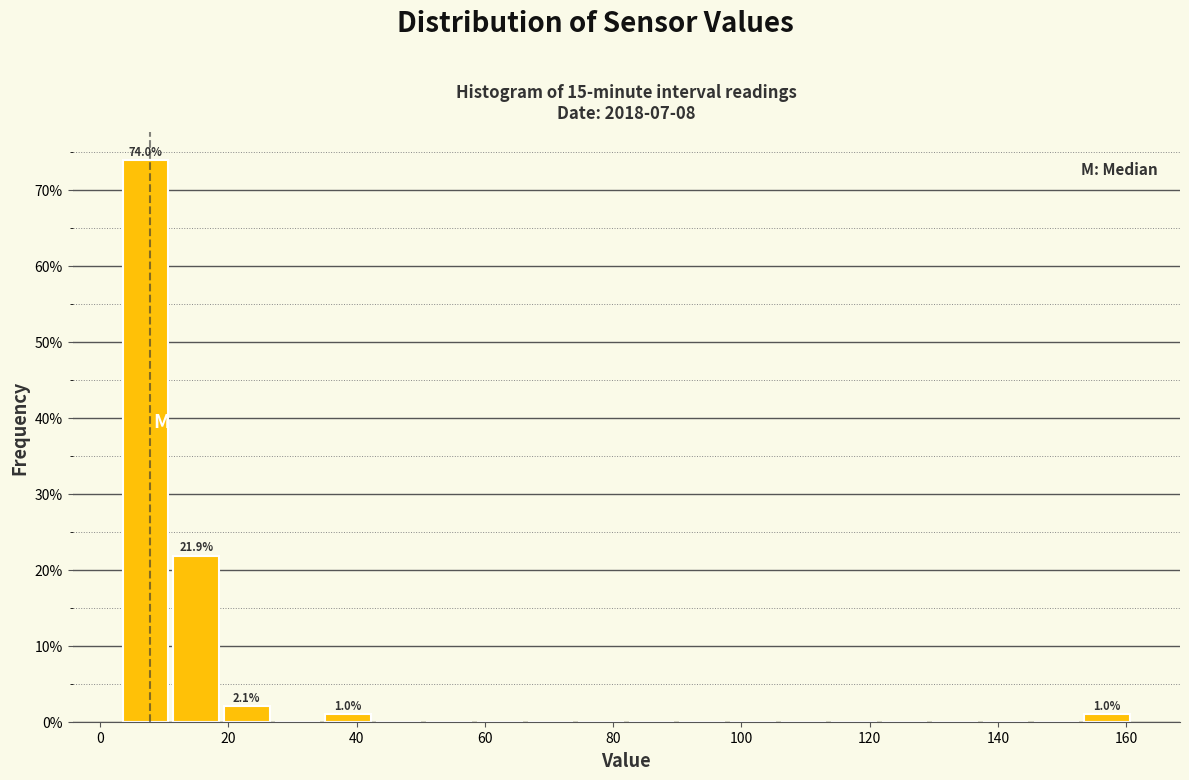

Read against the x-axis, roughly where is the centre of the tallest bar?

8